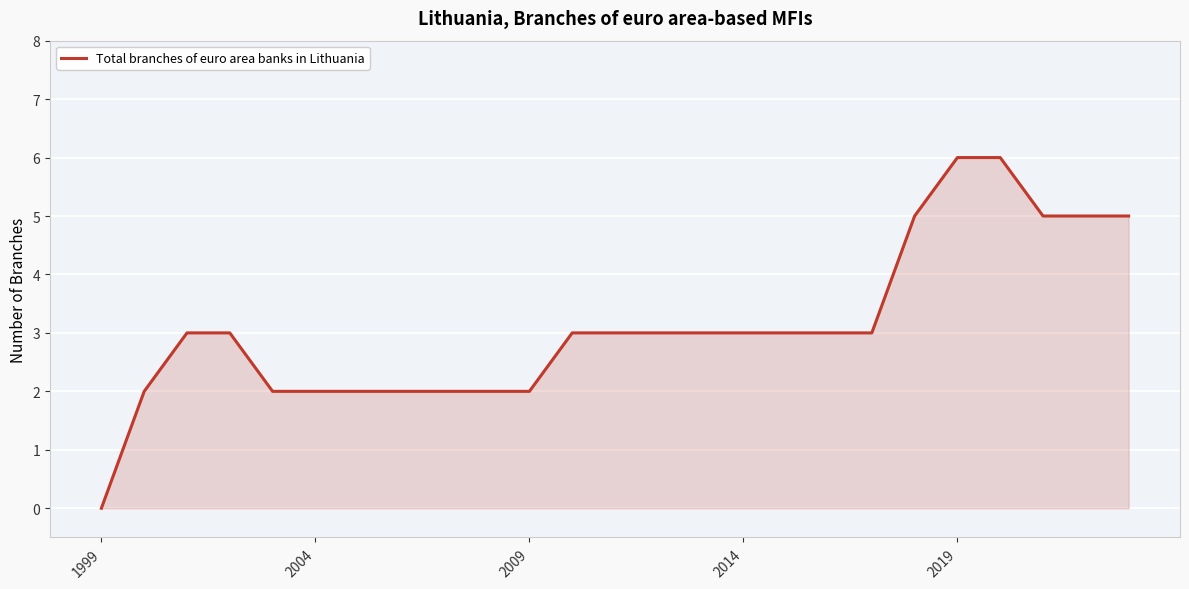

What is the maximum value shown in the chart?

6